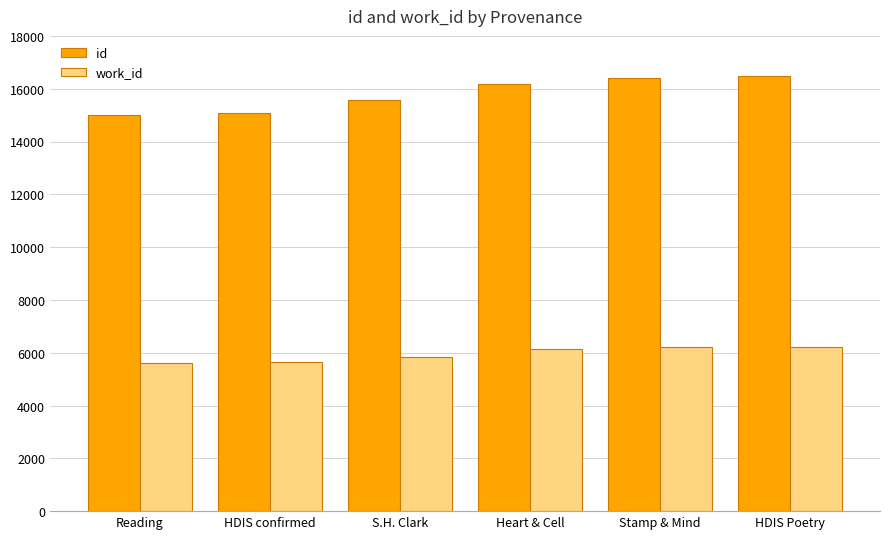

List the series in order of their peak value, highest first.

id, work_id